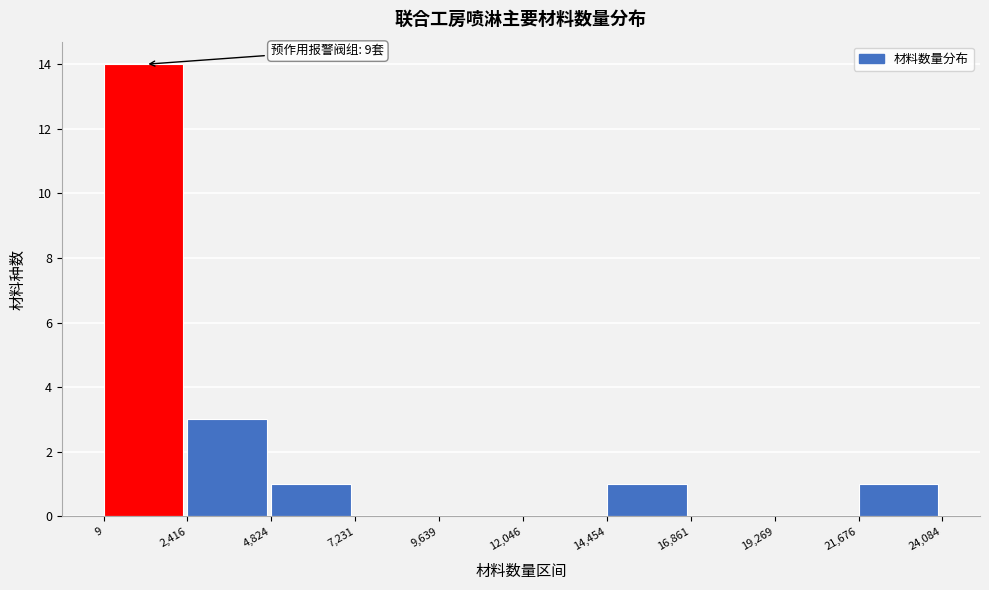

Which range on the x-axis has the tallest bar?

9 to 2,416